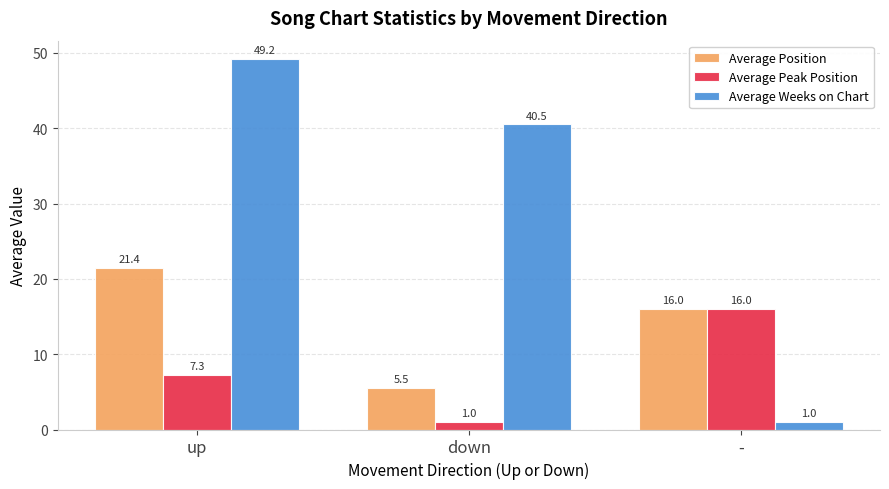

Where does the Average Peak Position series first go above 7?

up